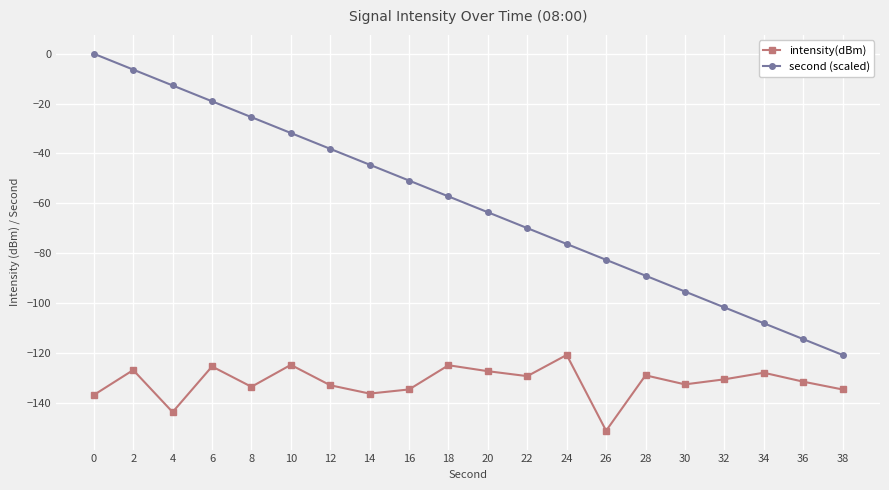

Does the chart have visible grid lines?

Yes